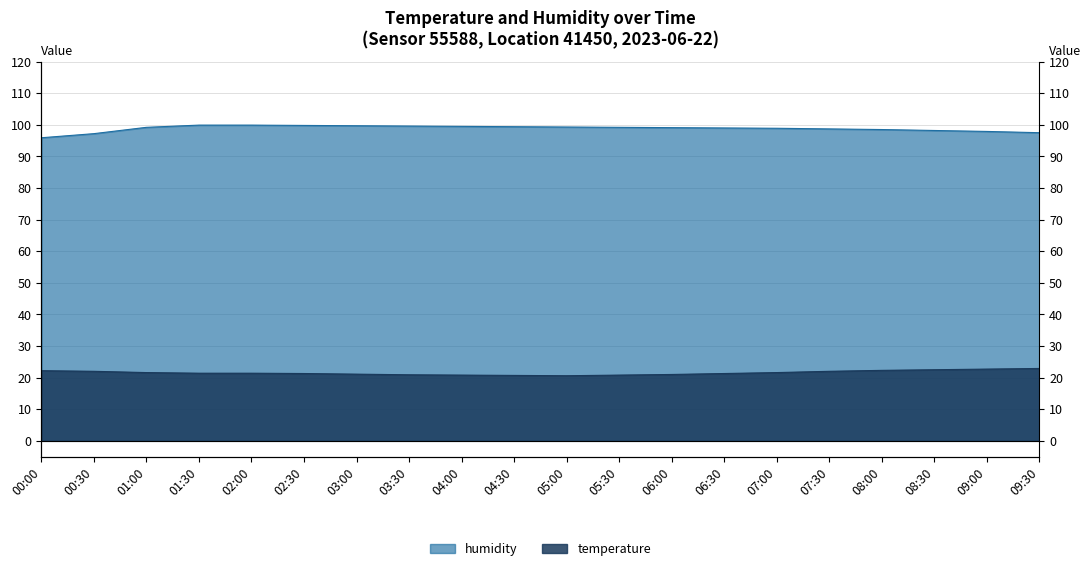

At which label is humidity closest to 97?

00:30